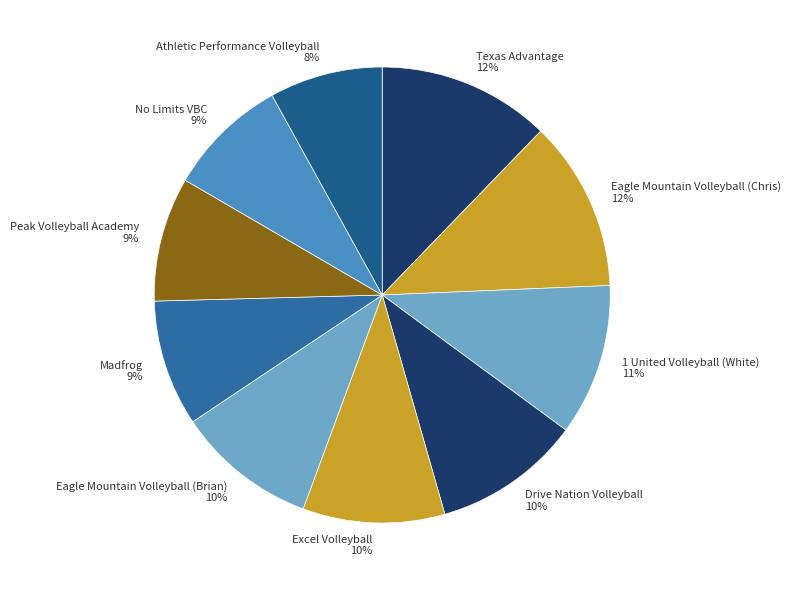

Count the number of slices in the pie.

10